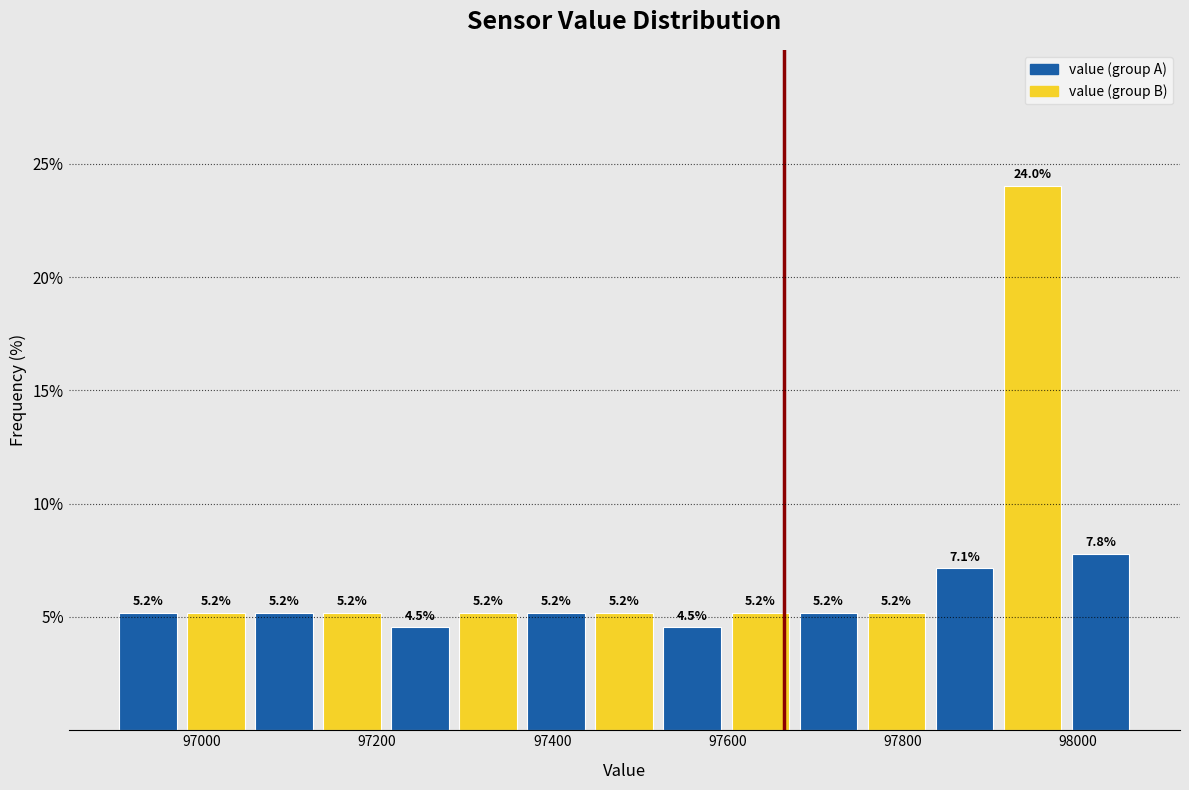

Around what value on the x-axis is the tallest bar? Give the approximate position of its centre, as read against the axis.

97940